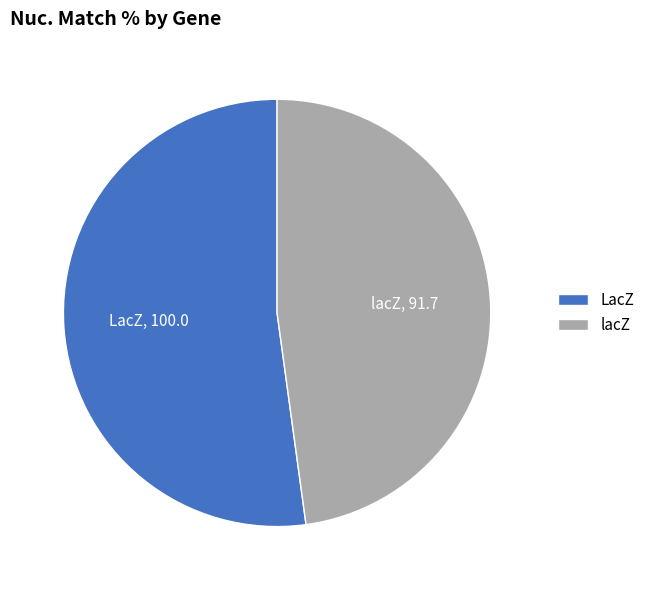

Does LacZ represent more than half of the total?

Yes